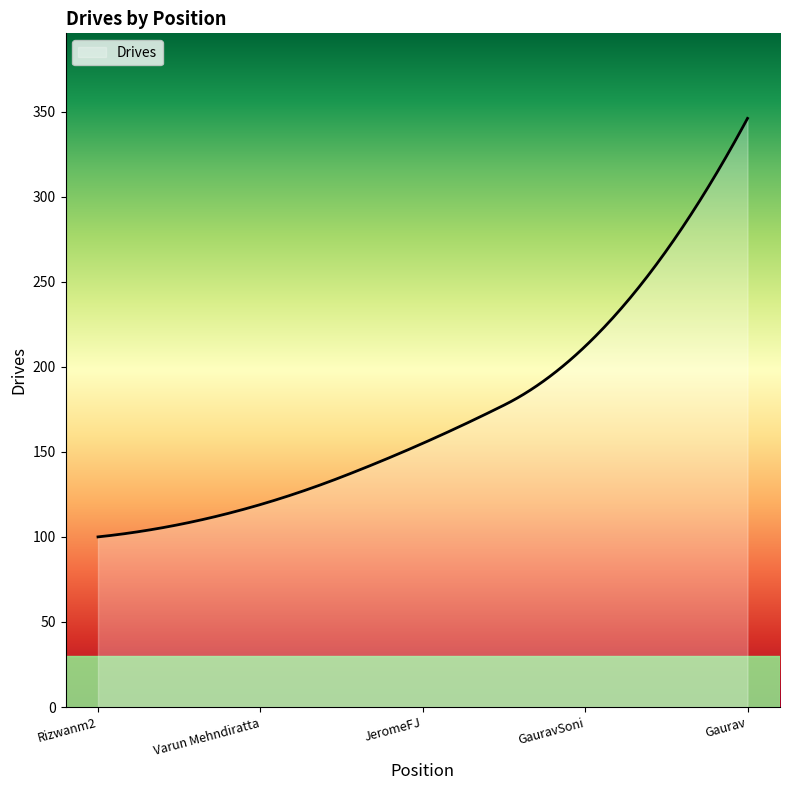

Does the chart display data point markers on the line(s)?

No